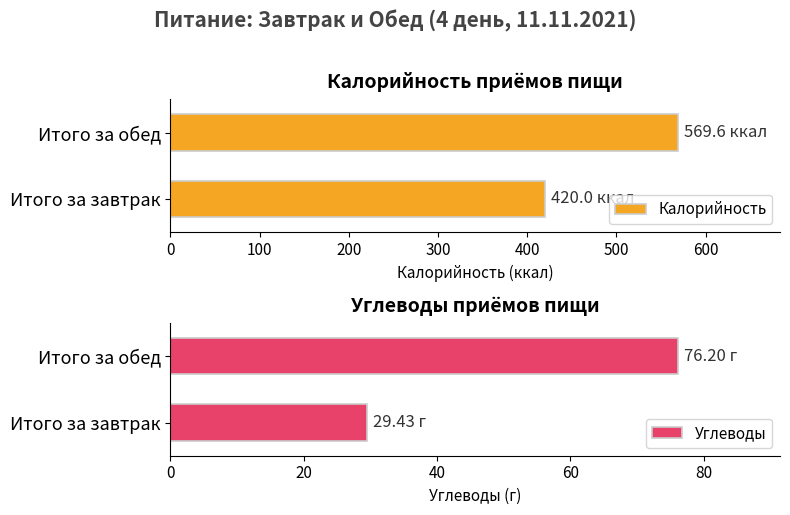

Which series has the largest range (max minus min)?

Калорийность